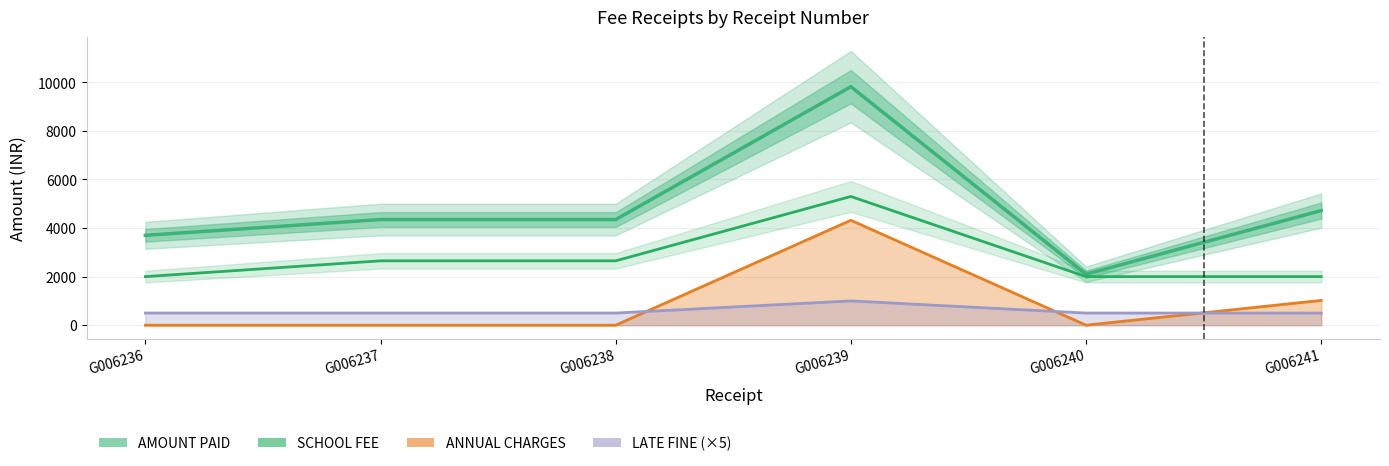

How many SCHOOL FEE values are between 2000 and 2650?

5